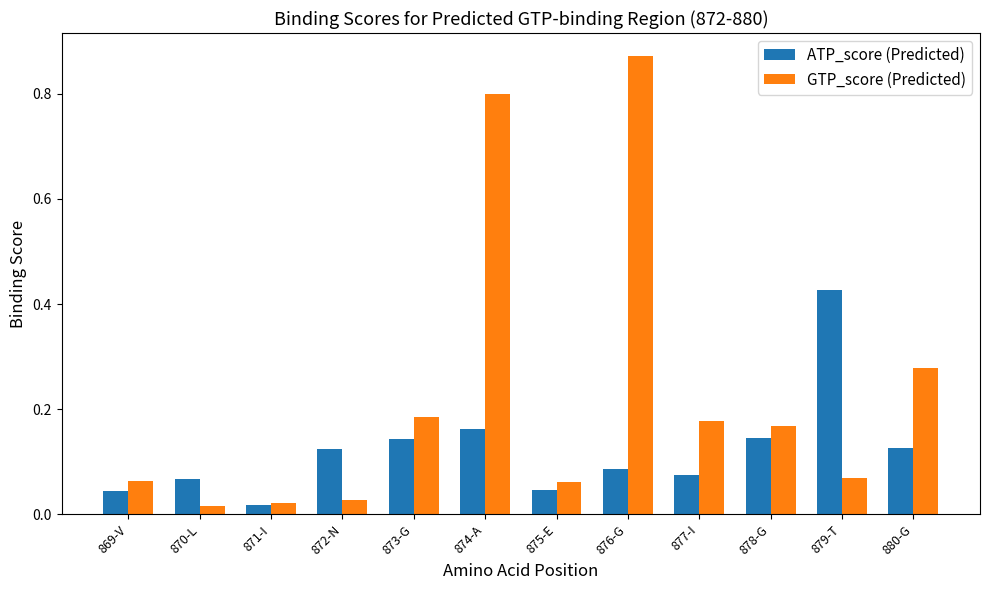

Does the chart contain any negative values?

No